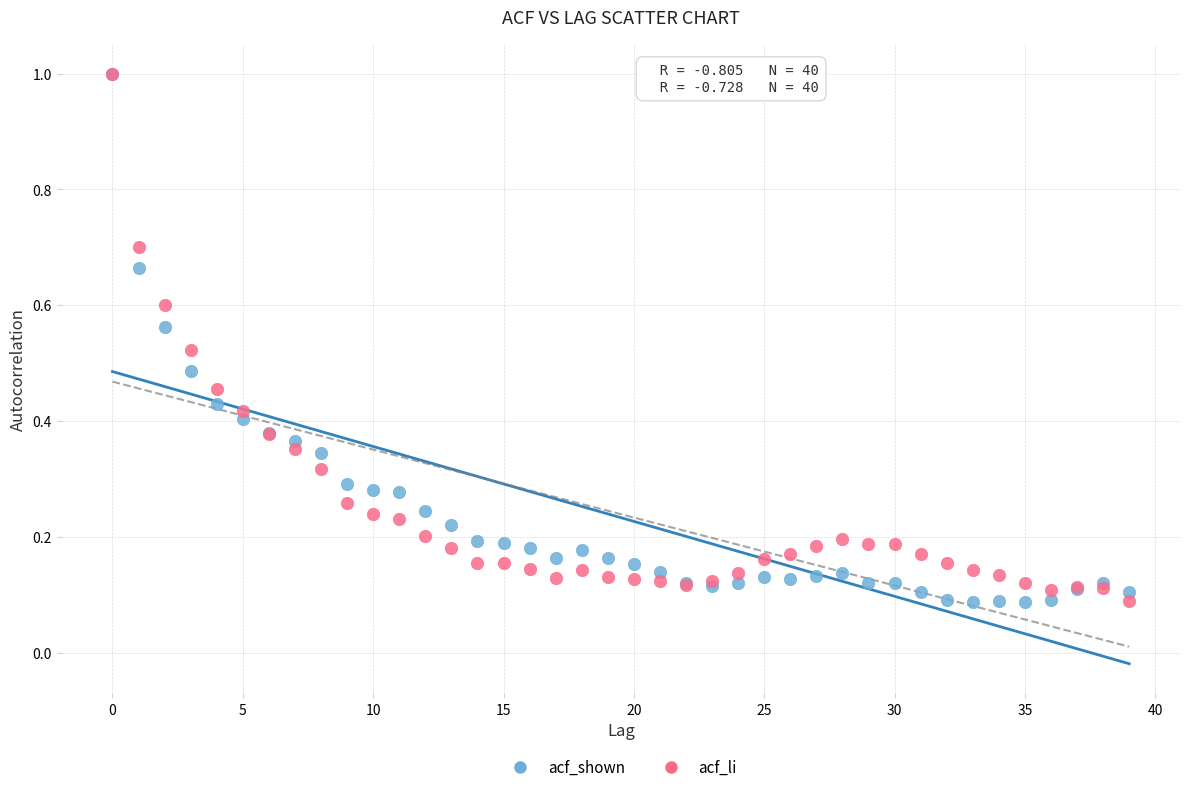

What are all the series names shown in the legend?

acf_shown, acf_li